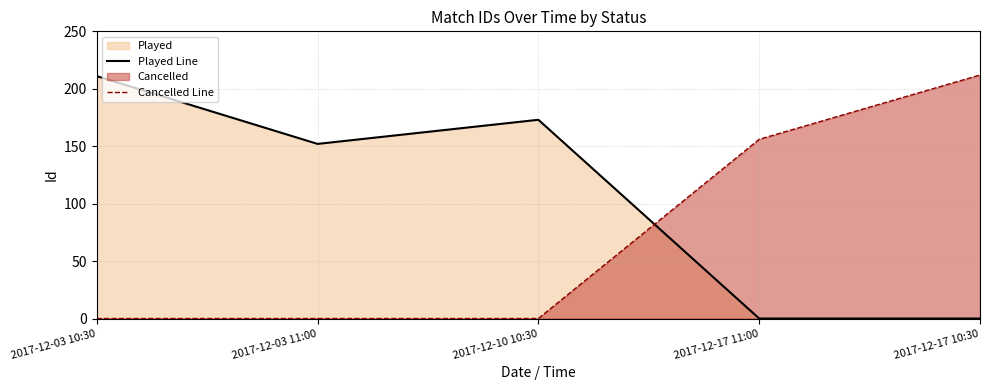

Reading left to right, list all the values displayed in this chart.

Played Line: 2017-12-03 10:30=211	2017-12-03 11:00=152	2017-12-10 10:30=173	2017-12-17 11:00=0	2017-12-17 10:30=0
Cancelled Line: 2017-12-03 10:30=0	2017-12-03 11:00=0	2017-12-10 10:30=0	2017-12-17 11:00=156	2017-12-17 10:30=212